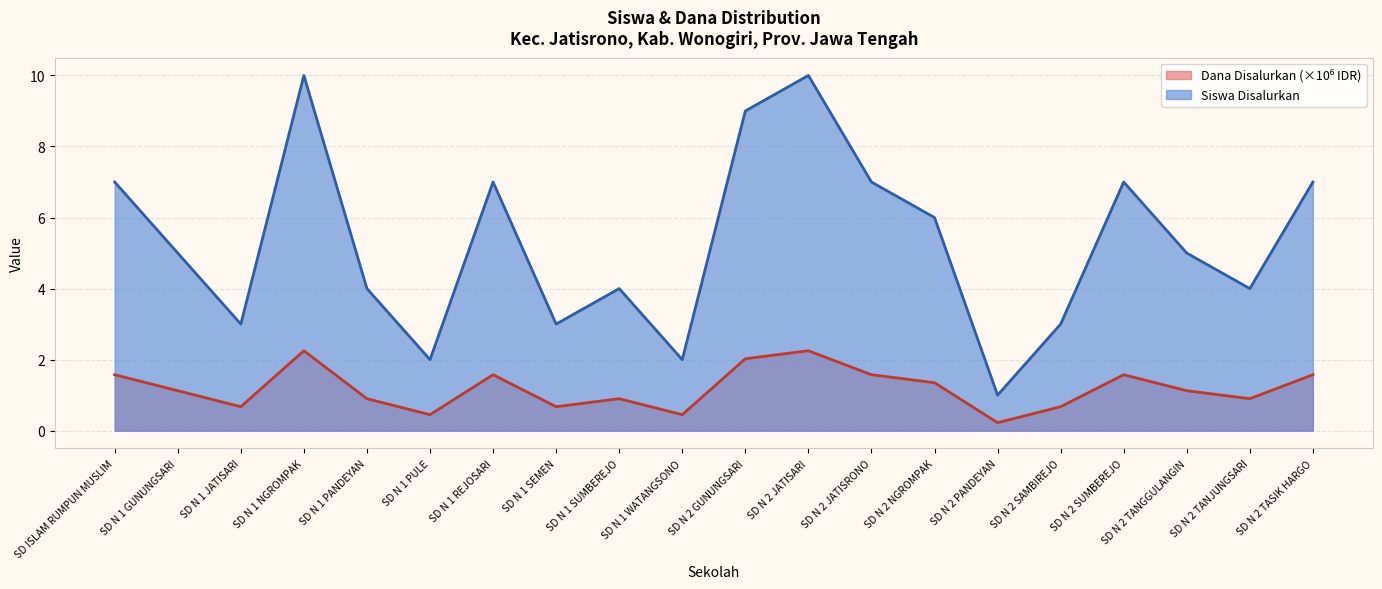

Does the chart have visible grid lines?

Yes